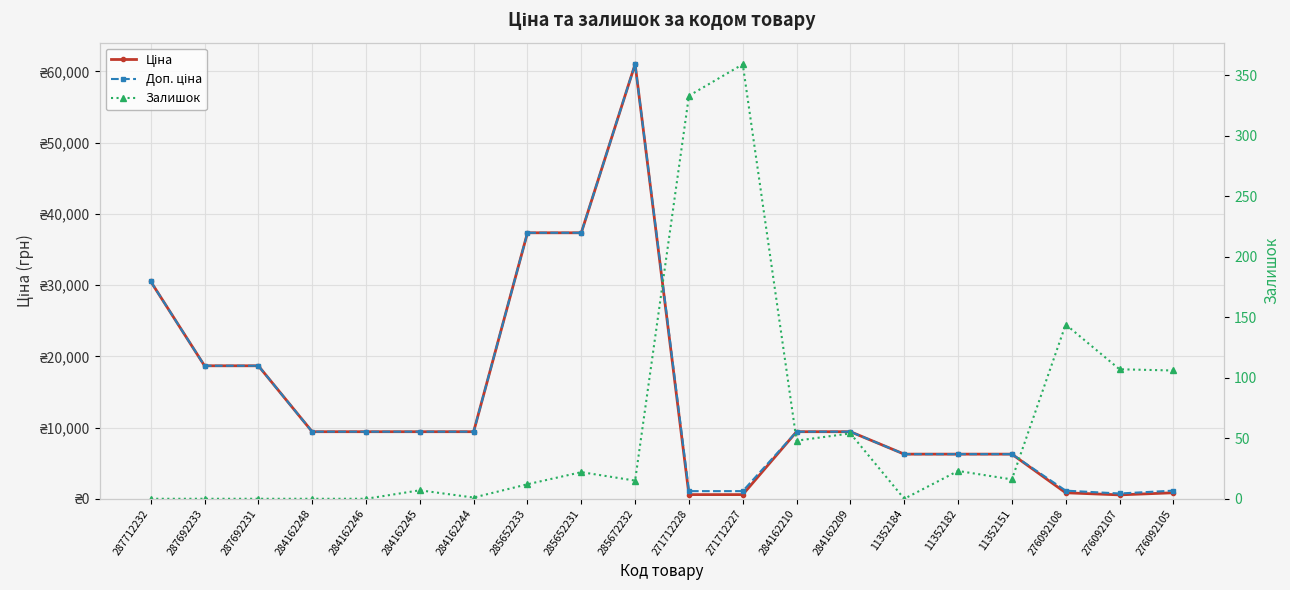

What is the sum of all Доп. ціна values?

284042.4